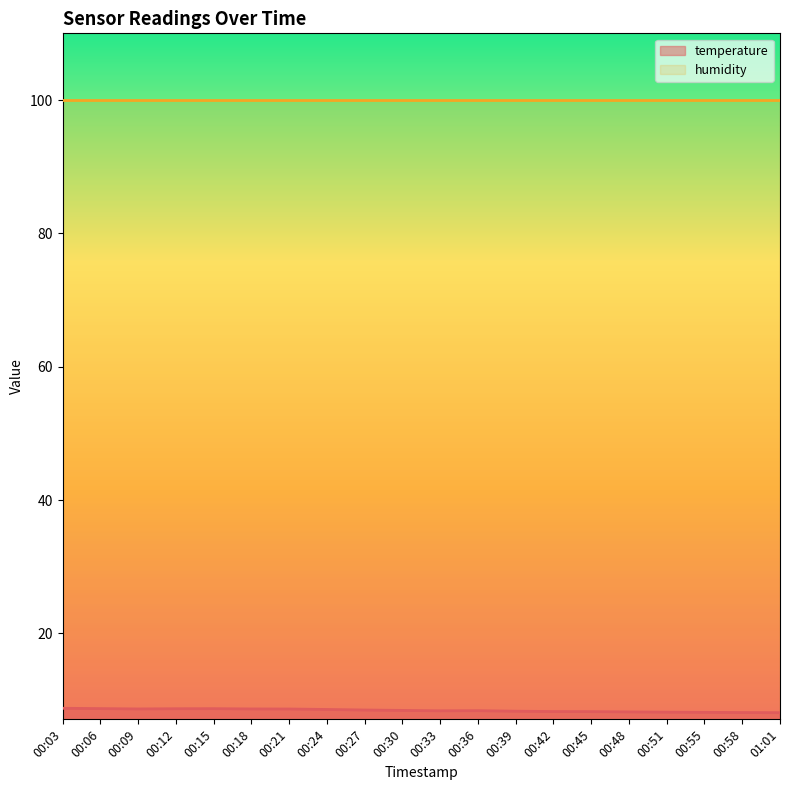

The chart shows a value of 5.7 at 00:12. True or false?

False